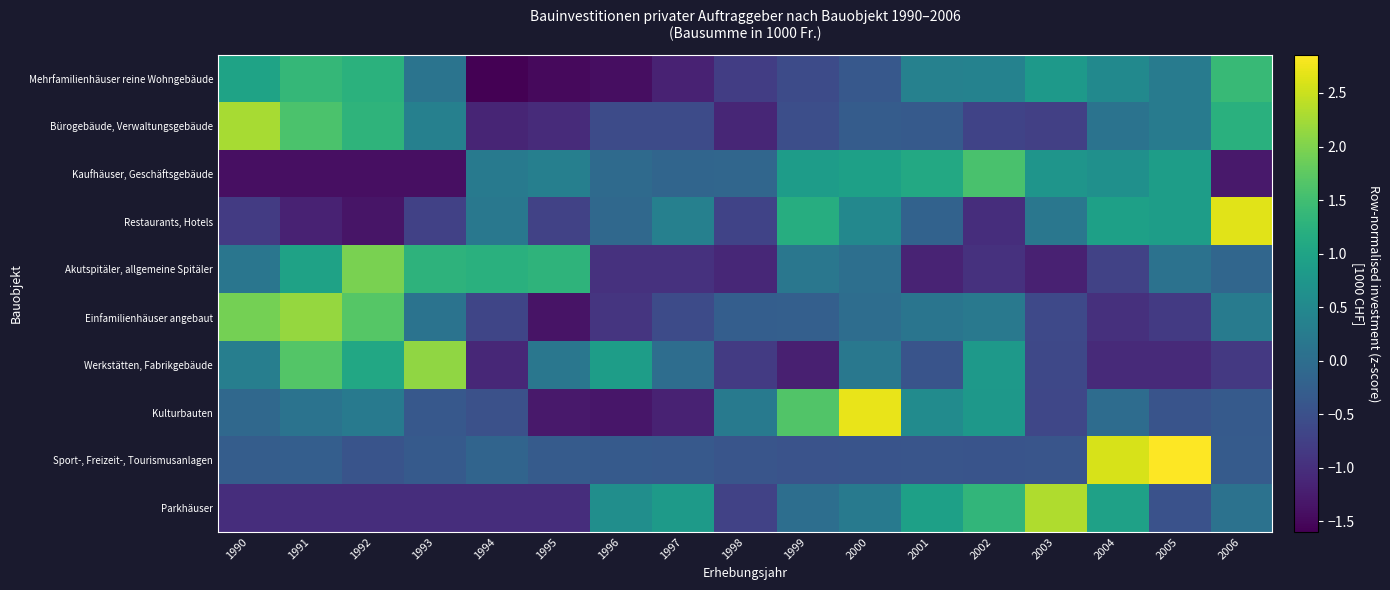

The Mehrfamilienhäuser reine Wohngebäude series shows 1.4 at 2006. True or false?

True